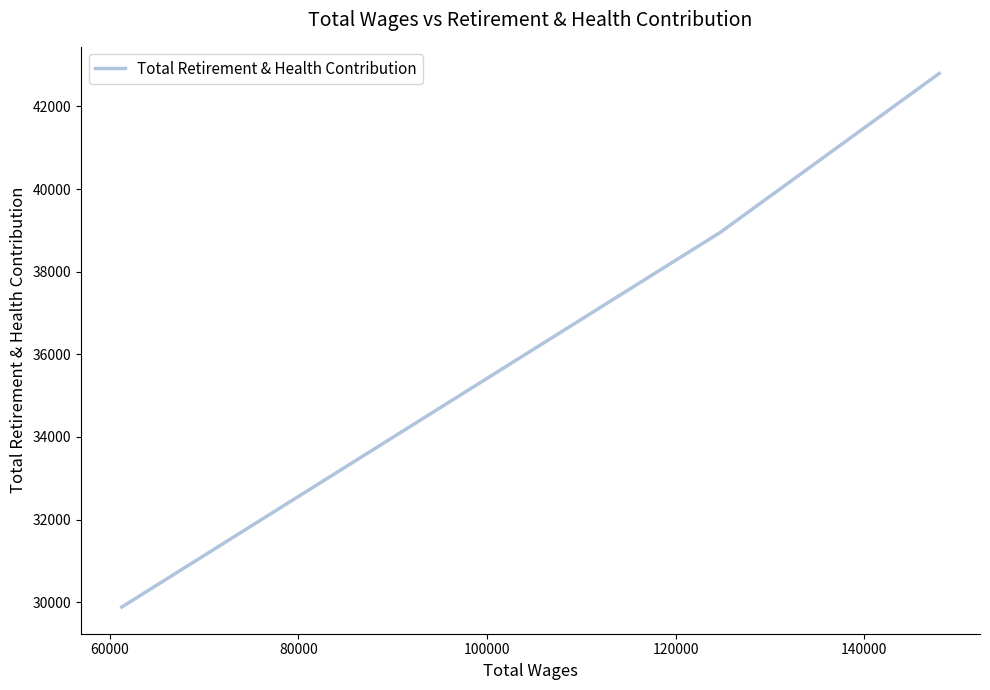

True or false: the data shows 65581 at 60000.

False